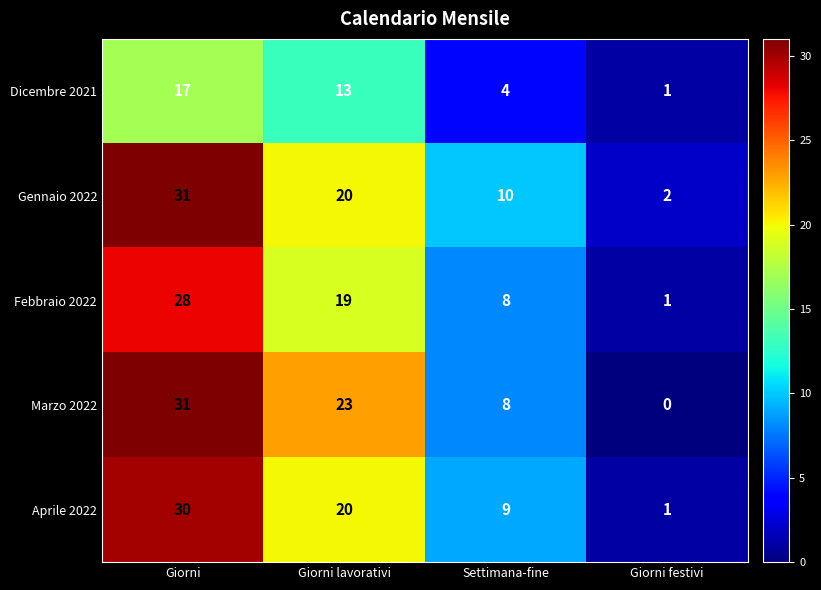

What is the total value across all series at Giorni lavorativi?

95